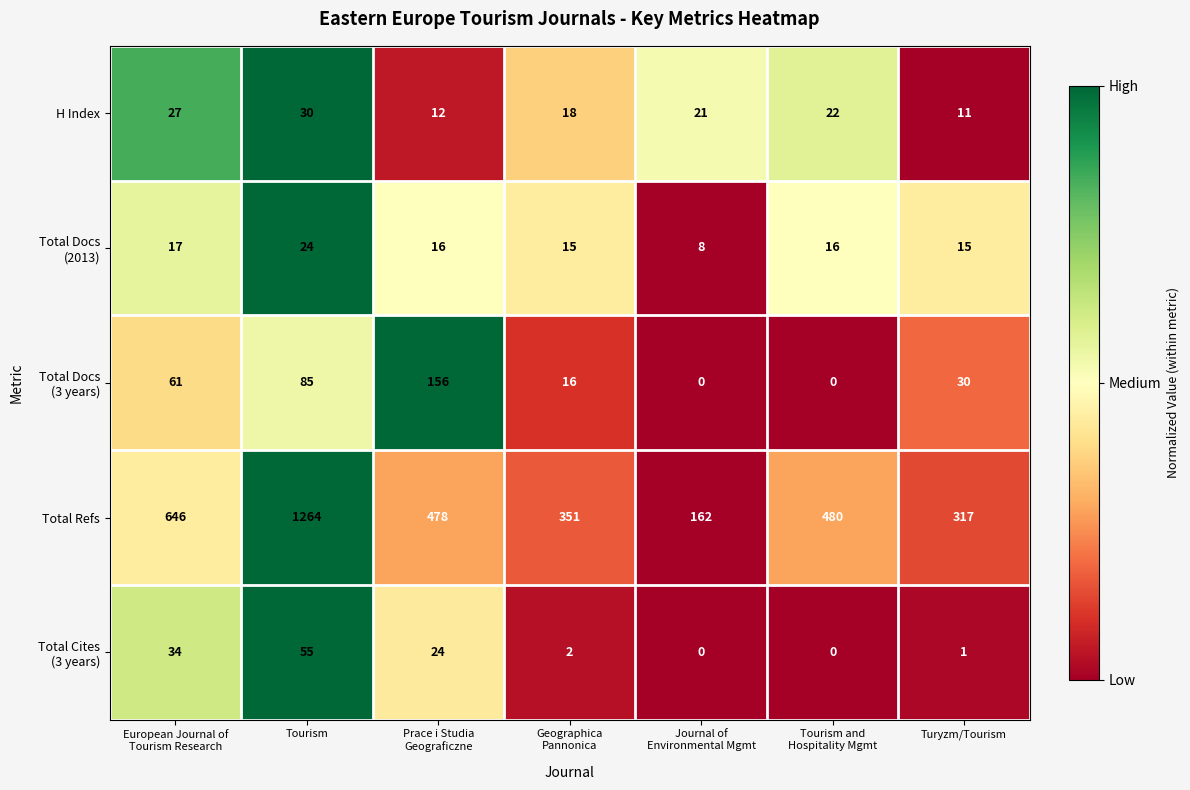

Count the number of categories in the chart.

7